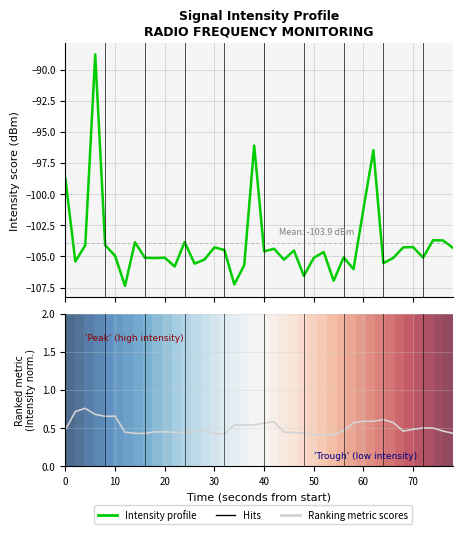

True or false: Intensity profile has a value of -59.5 at 36.

False